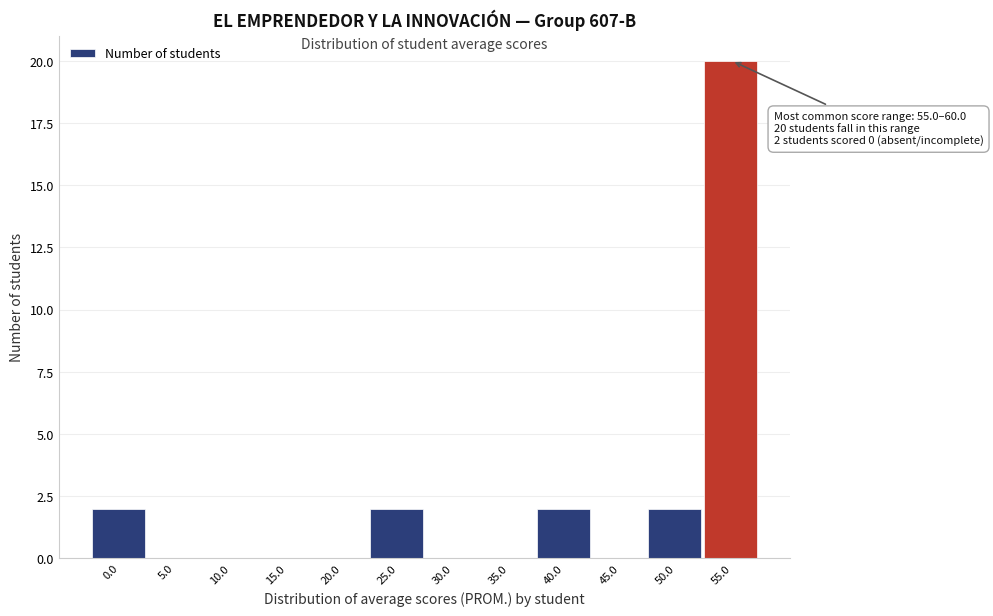

Reading left to right, transcribe all the data shown in this chart.

0.0=2	5.0=0	10.0=0	15.0=0	20.0=0	25.0=2	30.0=0	35.0=0	40.0=2	45.0=0	50.0=2	55.0=20